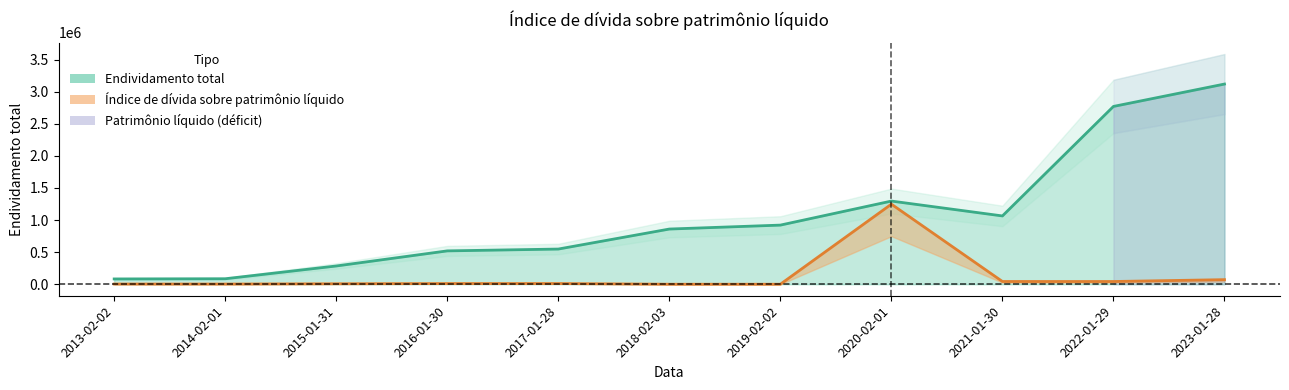

How many data points in Endividamento total are less than 860194?

5